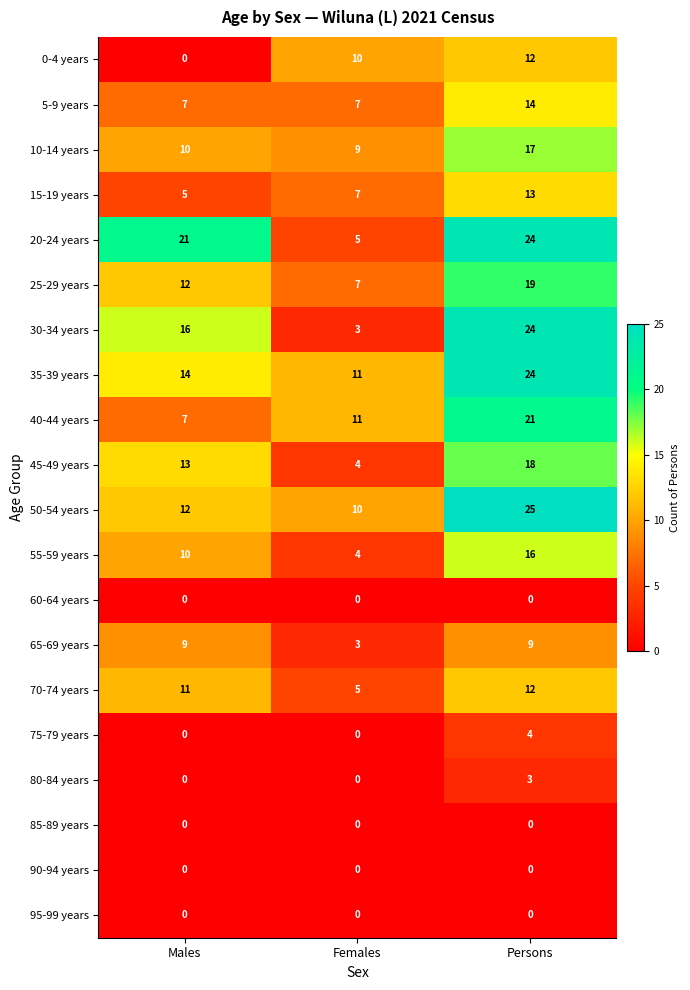

What is the total value across all series at Females?

96